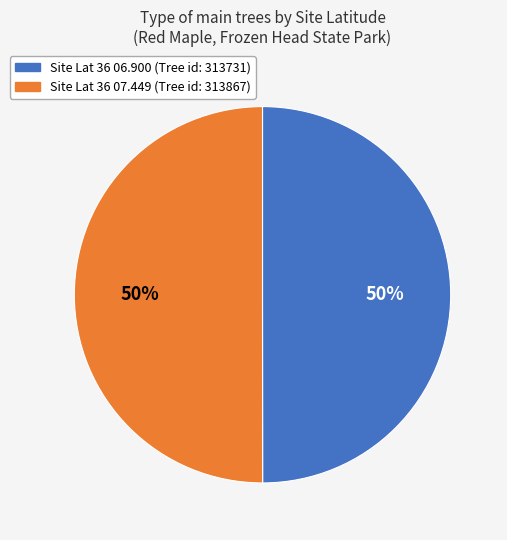

To the nearest percent, what is the average slice percentage?

50%